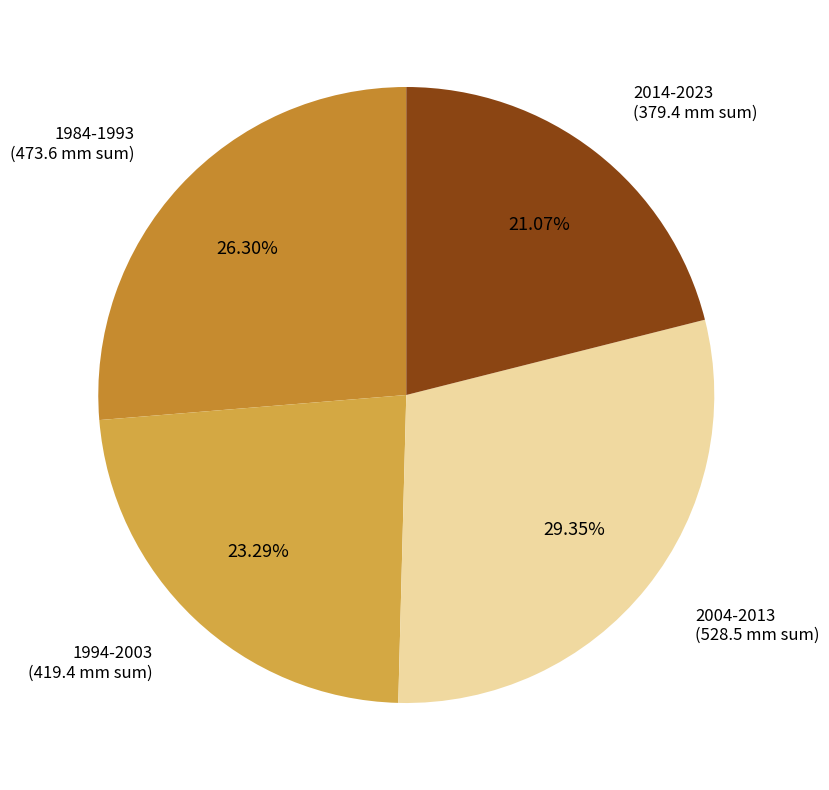

How many slices are in this pie chart?

4